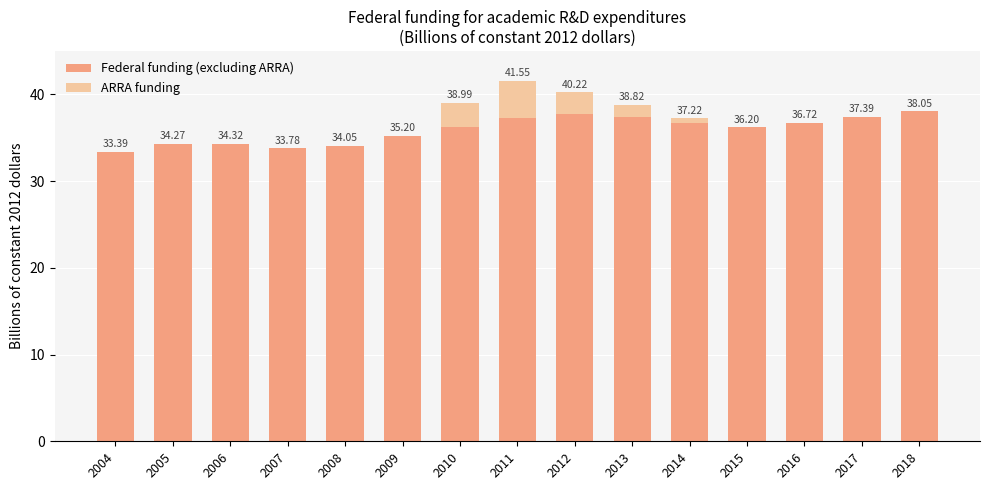

What is the sum of the Federal funding (excluding ARRA) values at 2016 and 2008?

70.8